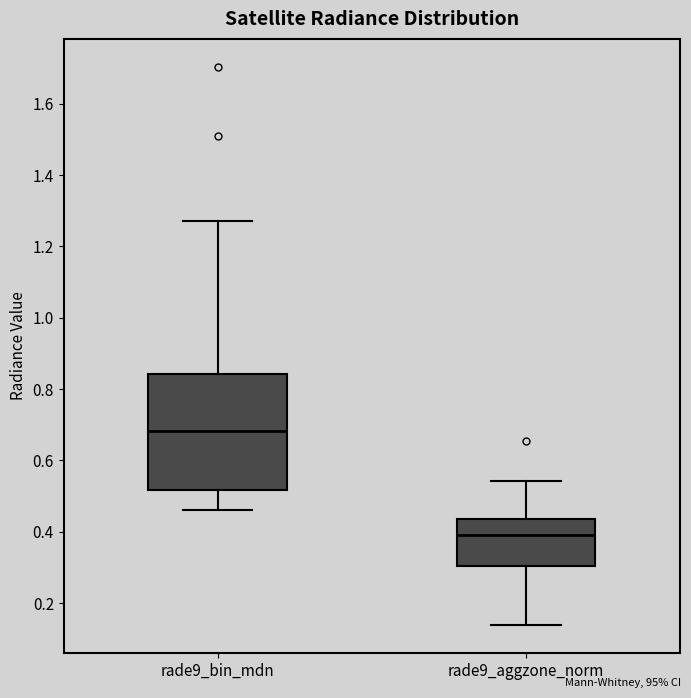

Where is the upper edge of the box for rade9_bin_mdn on the y-axis? The values are not printed on the chart, so give them approximately, as read against the axis.

0.84